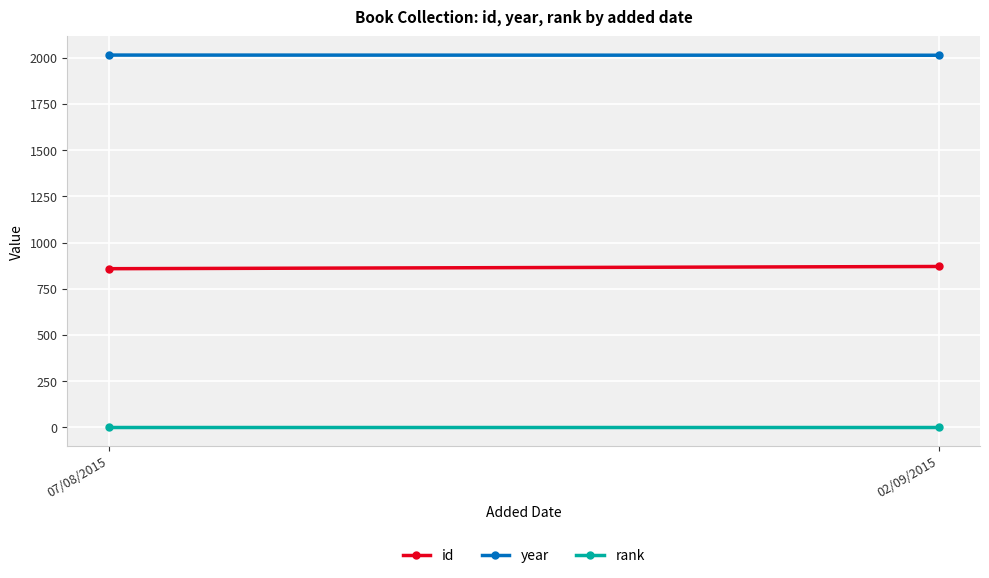

What is the value of the rank point at the 1st from the left?

1